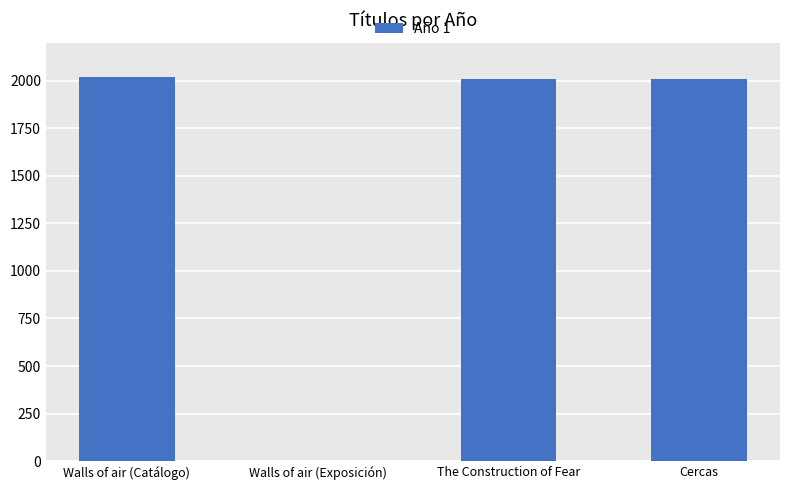

Reading right to left, transcribe all the data shown in this chart.

2008	2008	0	2018